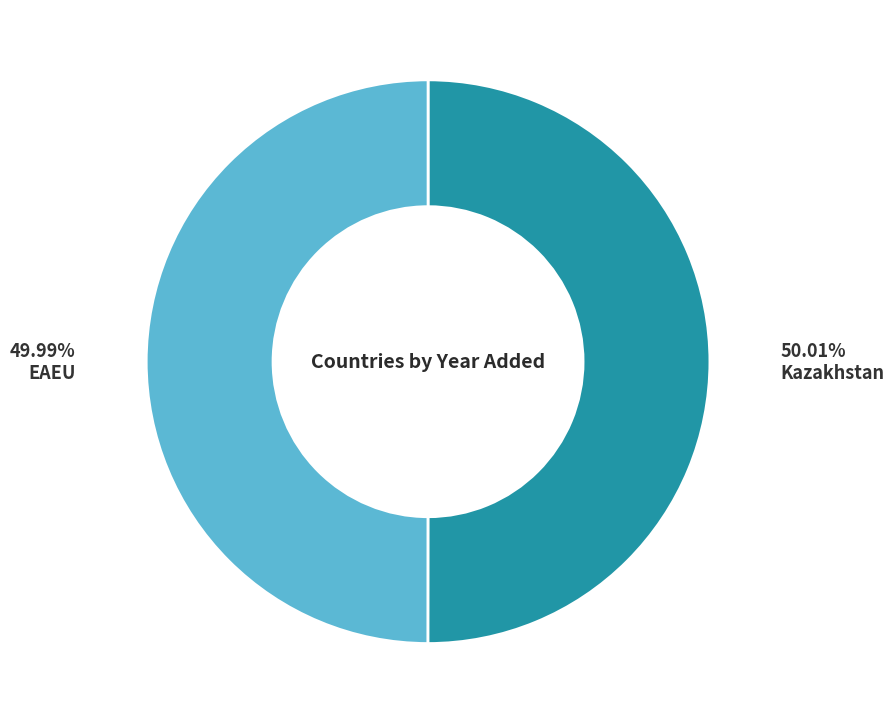

Does any single category account for the majority?

Yes